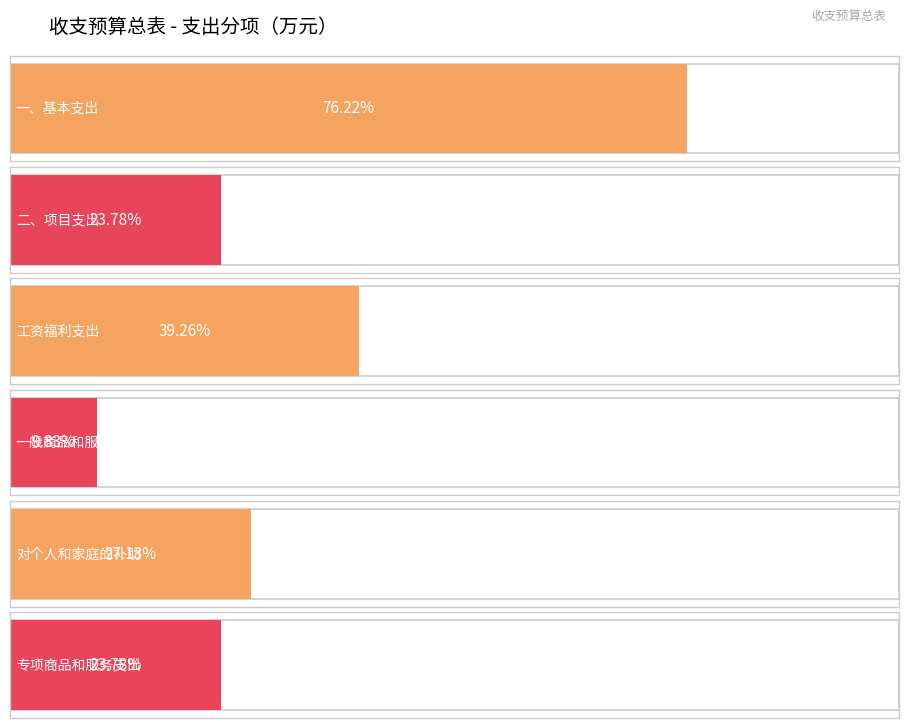

Rank the categories by value from lowest to highest.

一般商品和服务支出, 二、项目支出, 专项商品和服务支出, 对个人和家庭的补助, 工资福利支出, 一、基本支出